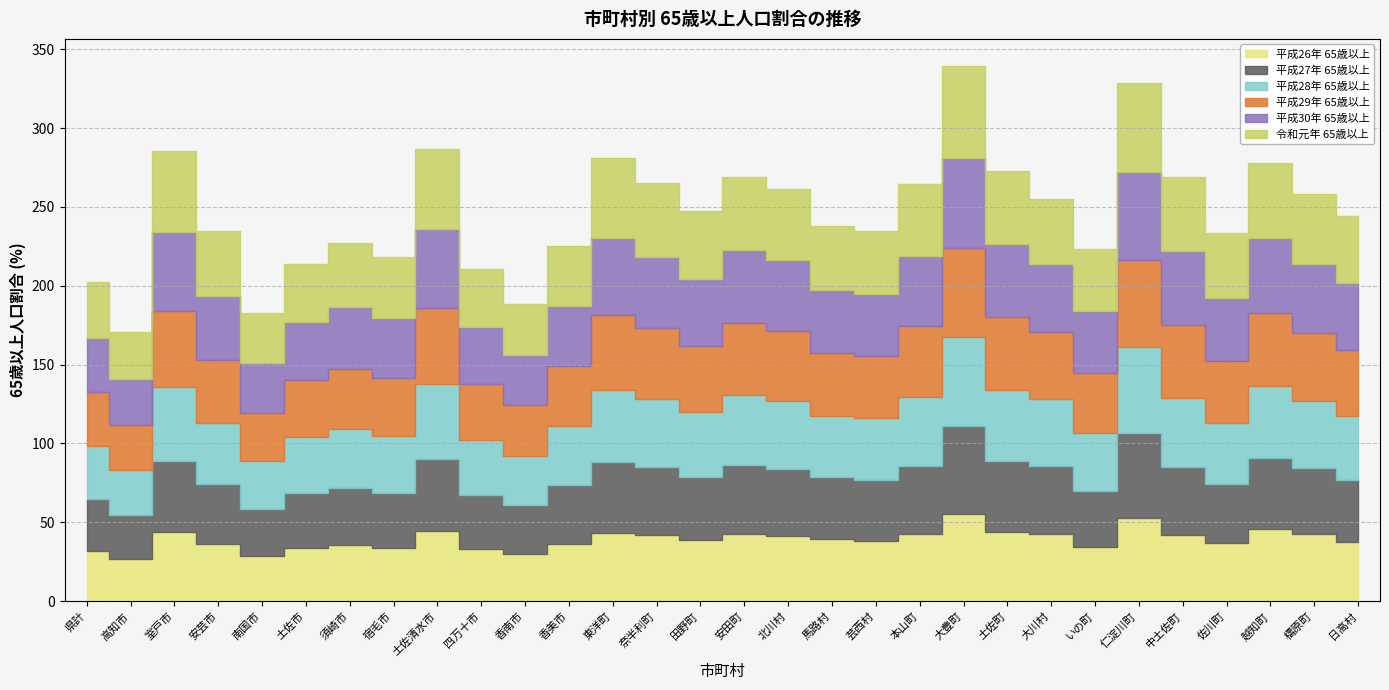

What is the label of the 7th point from the right?

いの町